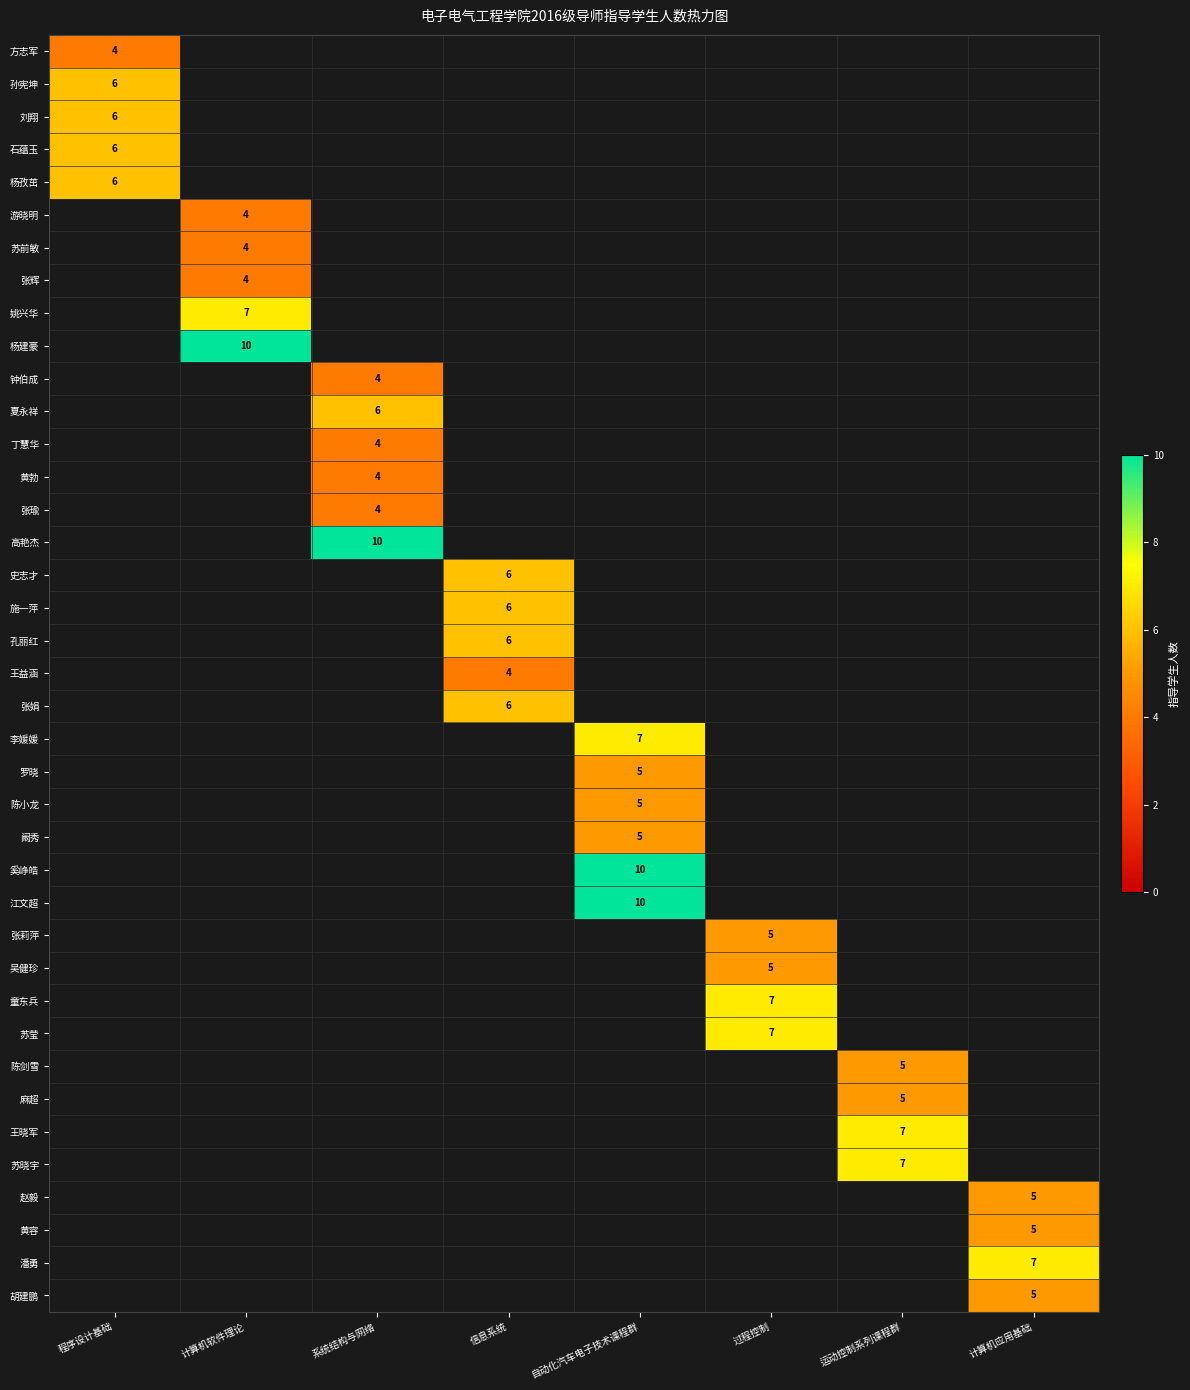

The value of 游晓明 at 计算机软件理论 is 4. True or false?

True